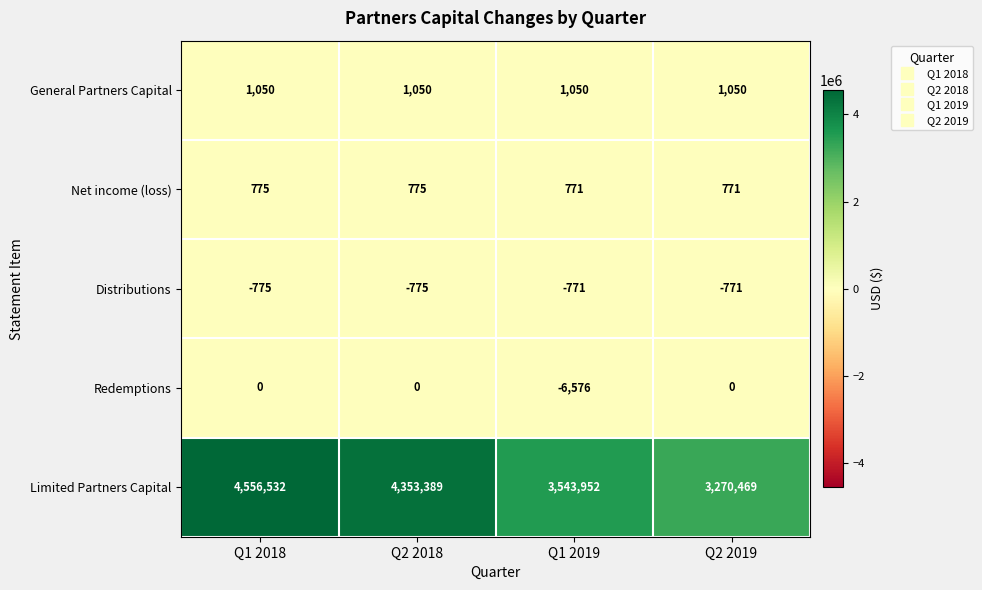

What is the maximum value for Net income (loss)?

775